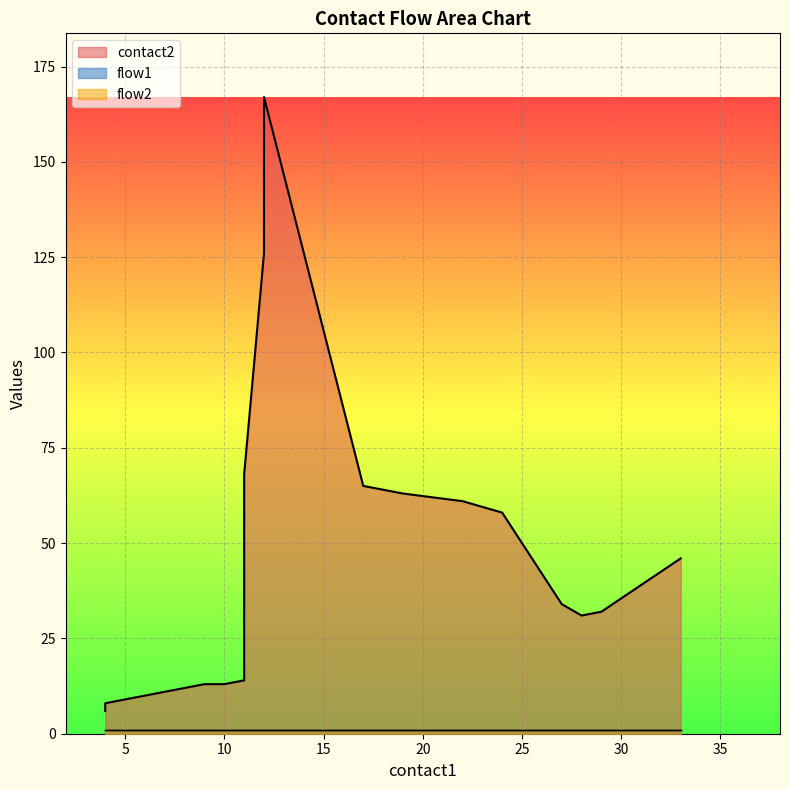

Rank the categories by flow2 value from highest to lowest.

4, 4, 5, 6, 7, 8, 9, 10, 11, 11, 12, 12, 17, 19, 22, 24, 27, 28, 29, 33